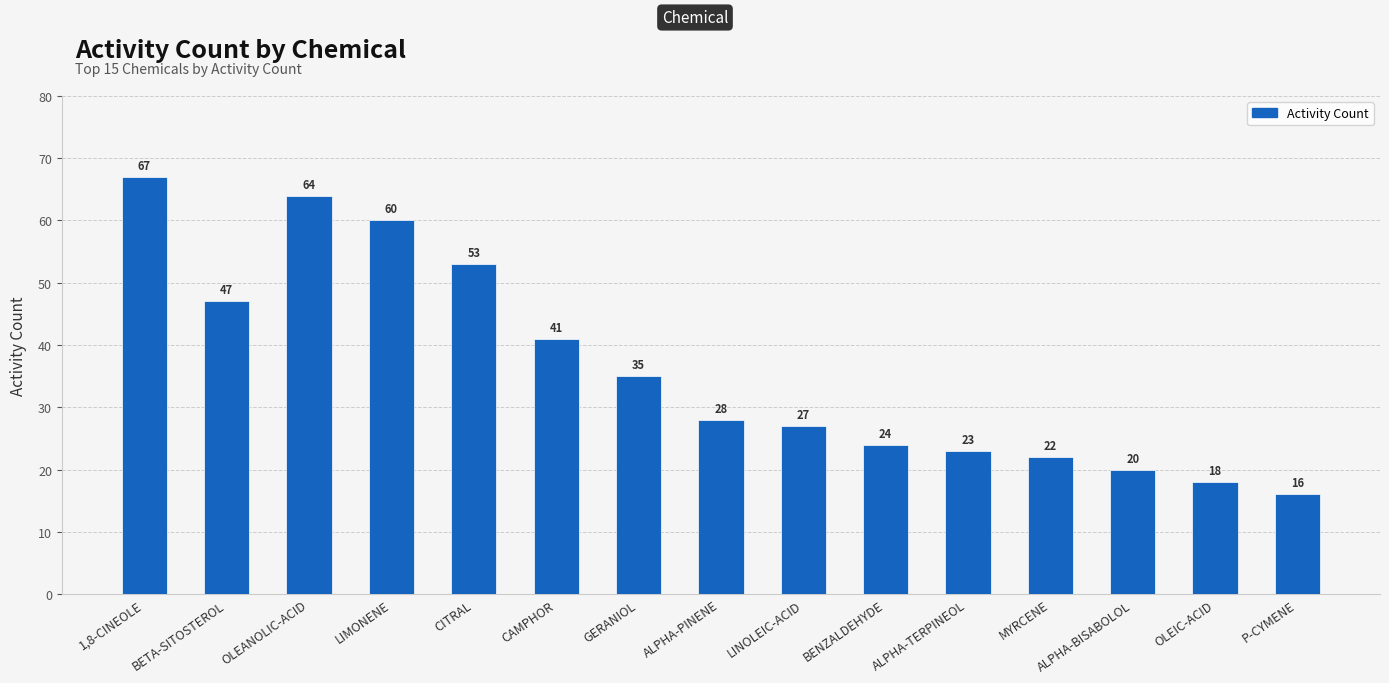

Count the number of categories in the chart.

15